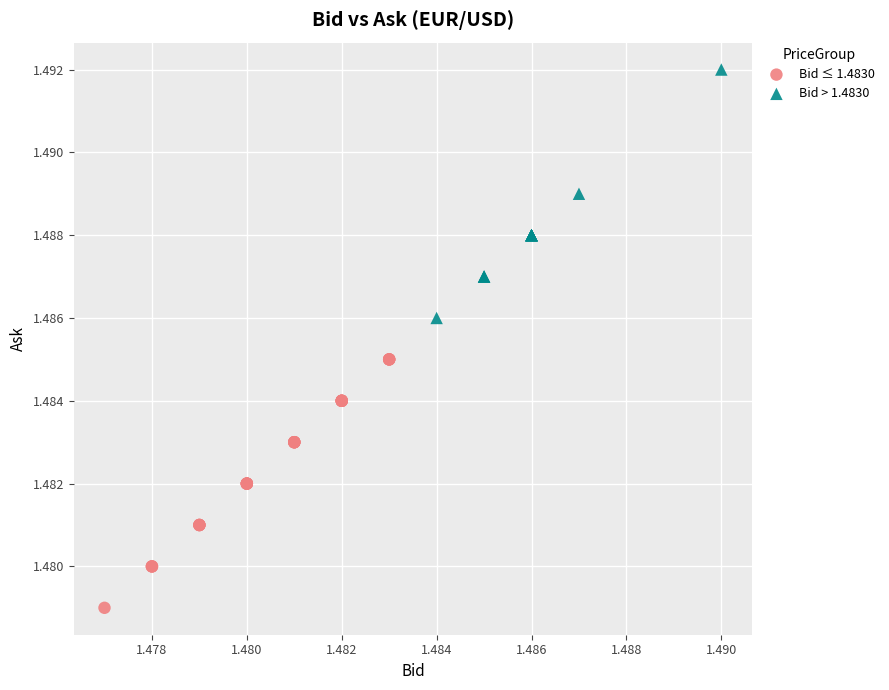

Which series contains the lowest Y value?

Bid ≤ 1.4830